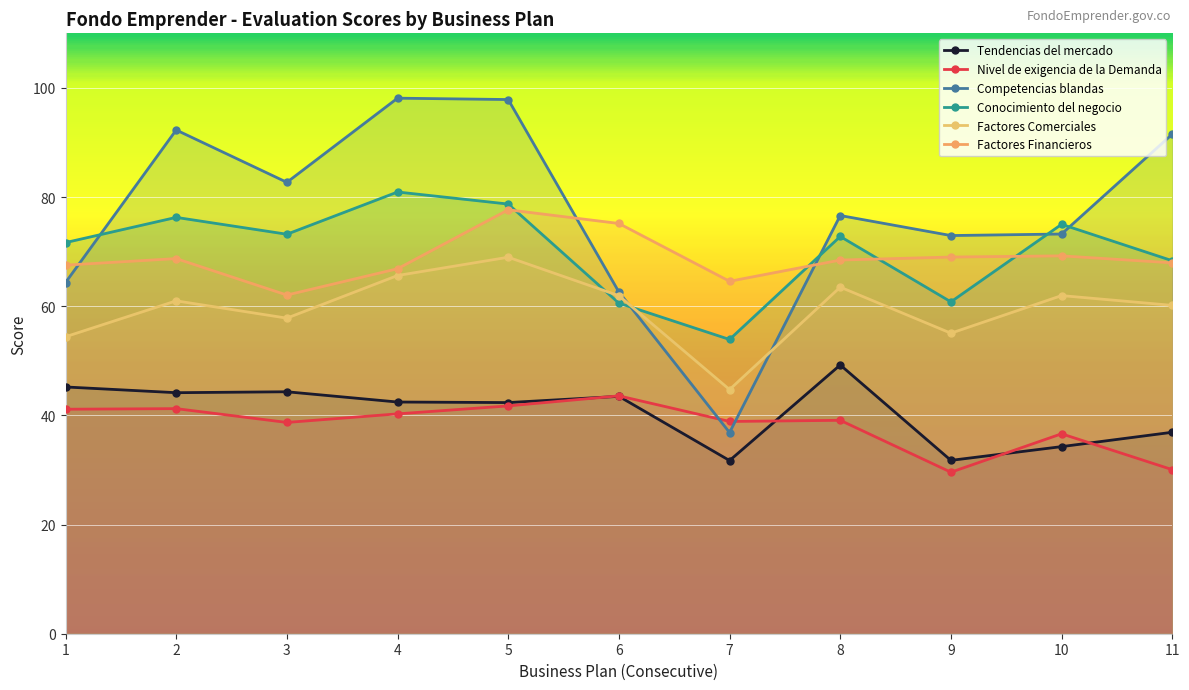

What is the difference between the maximum and minimum values in the Factores Financieros series?

15.6